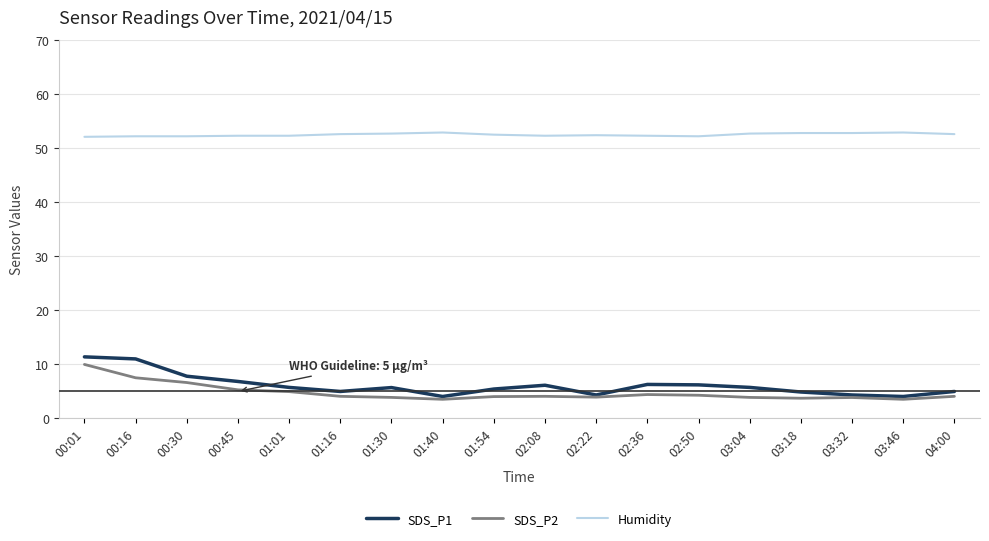

What position from the left is 01:54?

9